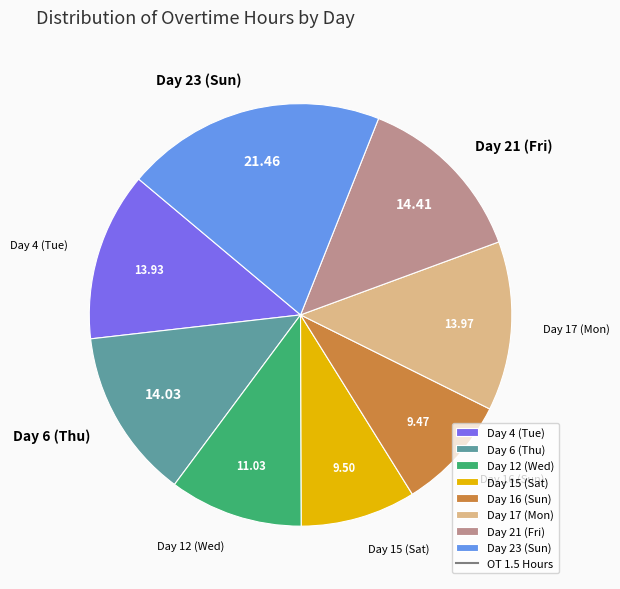

Does Day 16 (Sun) represent more than half of the total?

No